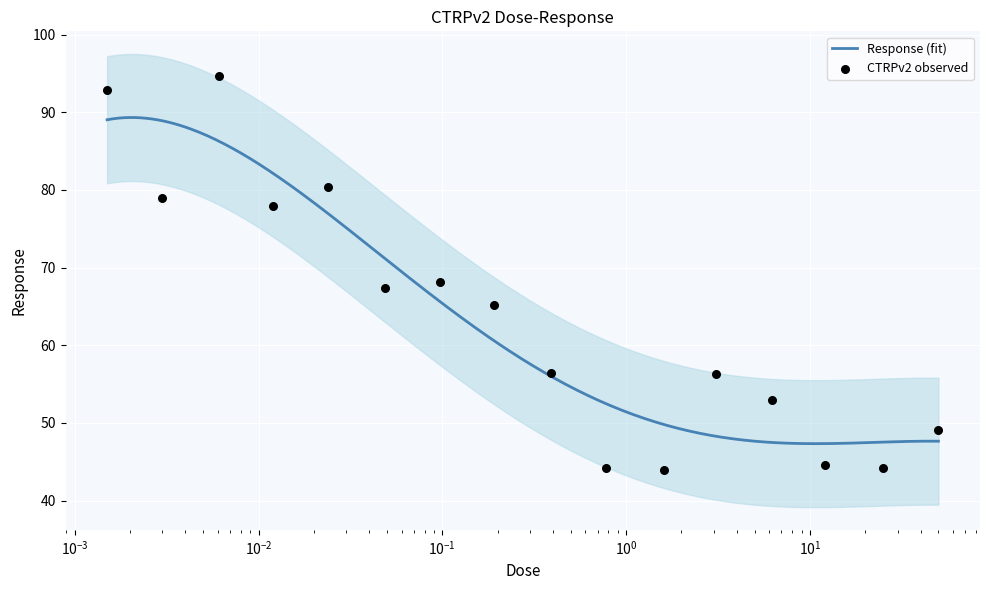

Which has a higher value, 0.097 or 0.049?

0.097